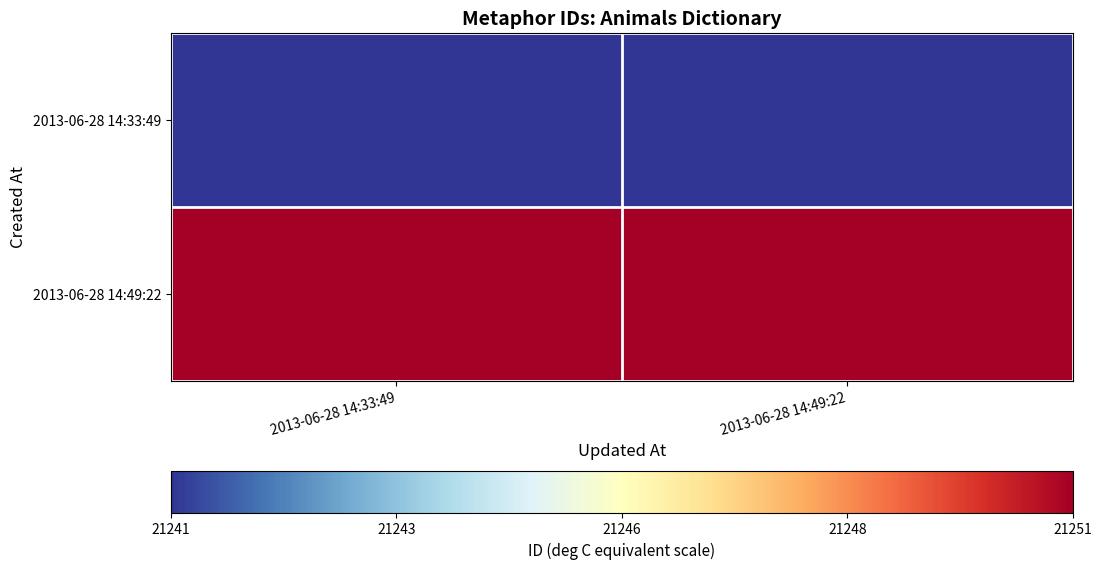

At which category does the chart reach its peak across all series?

2013-06-28 14:33:49